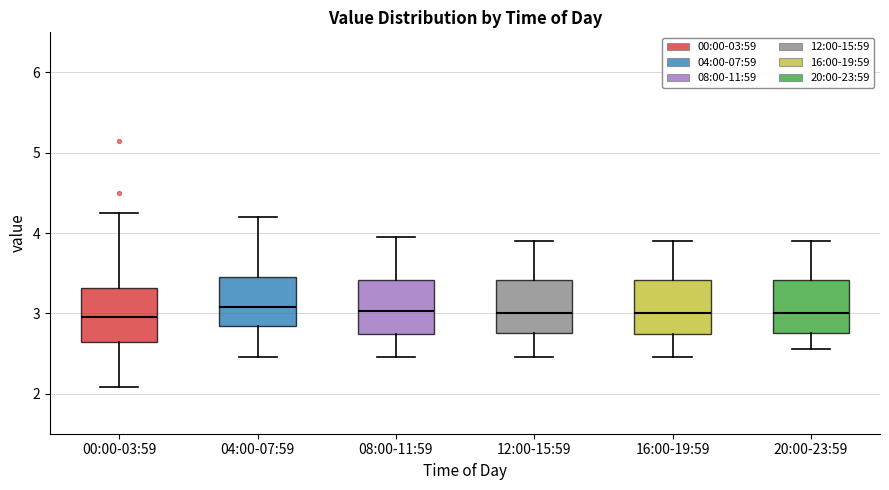

Reading left to right, transcribe this box plot: for each box, give where its median line is, the range the box spans, and where its two whiskers end, as read against the y-axis. The values are not printed on the chart, so give them approximately, as read against the axis.

00:00-03:59: median 3.0, box 2.6 to 3.3, whiskers 2.1 to 4.3
04:00-07:59: median 3.1, box 2.8 to 3.5, whiskers 2.5 to 4.2
08:00-11:59: median 3.0, box 2.7 to 3.4, whiskers 2.5 to 4.0
12:00-15:59: median 3.0, box 2.8 to 3.4, whiskers 2.5 to 3.9
16:00-19:59: median 3.0, box 2.7 to 3.4, whiskers 2.5 to 3.9
20:00-23:59: median 3.0, box 2.8 to 3.4, whiskers 2.6 to 3.9